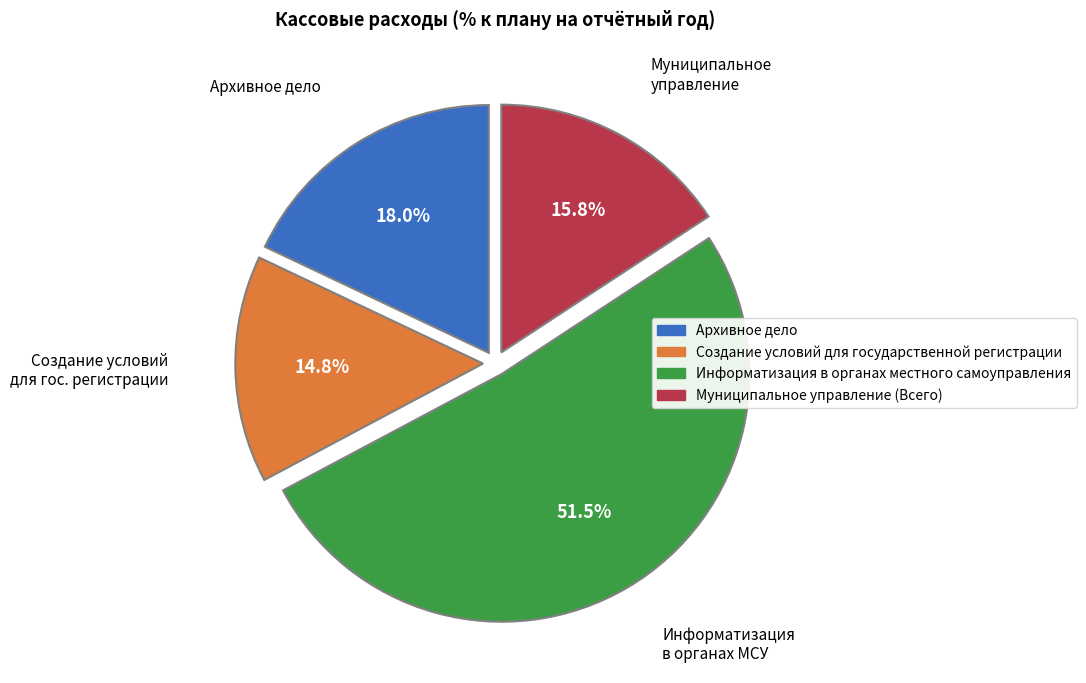

Rank the categories by value from highest to lowest.

Информатизация в органах местного самоуправления, Архивное дело, Муниципальное управление (Всего), Создание условий для государственной регистрации